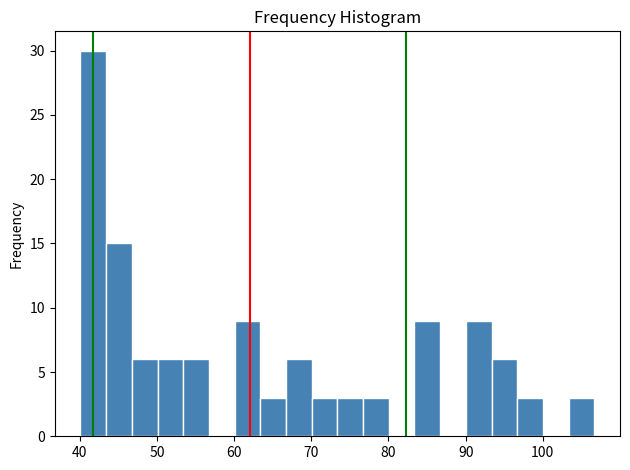

Read against the x-axis, roughly where is the centre of the tallest bar?

42